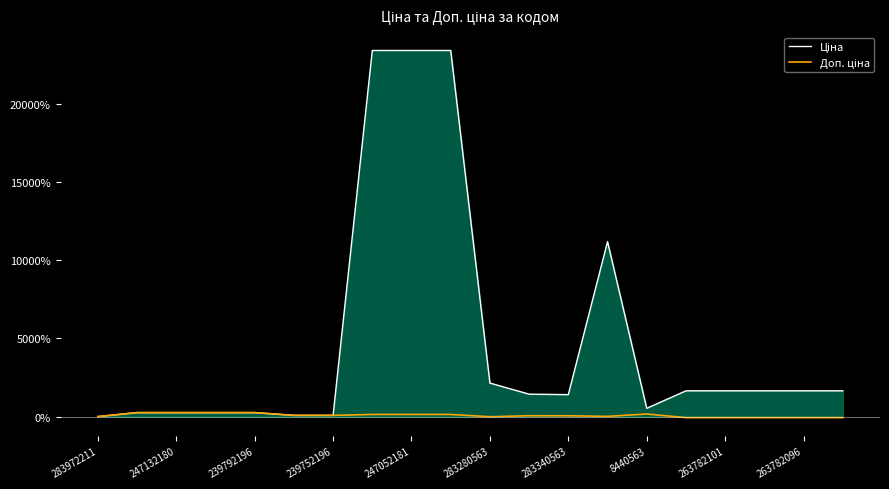

What is the total value across all series at 8440563?

692.1